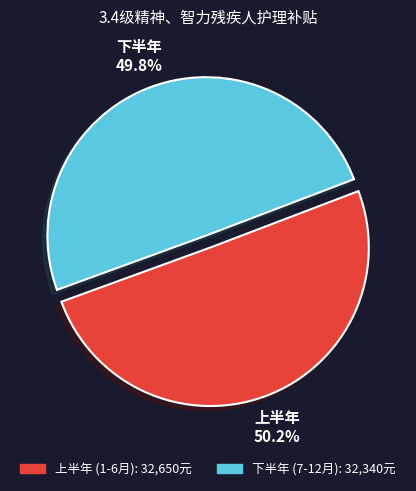

To the nearest percent, what is the average slice percentage?

50%